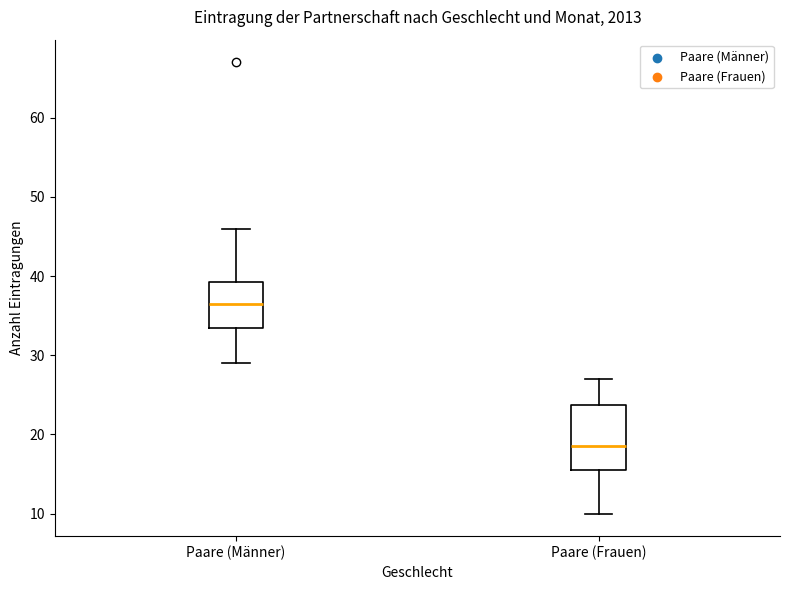

Where does the lower whisker of the box for Paare (Männer) end on the y-axis? The values are not printed on the chart, so give them approximately, as read against the axis.

29